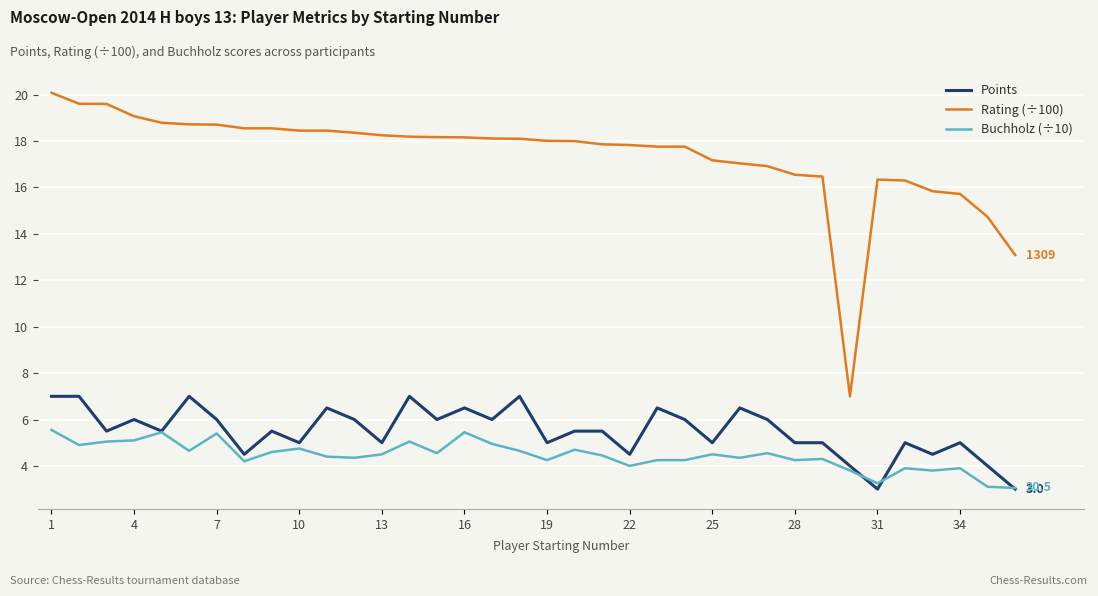

Which series has the largest range (max minus min)?

Rating (÷100)